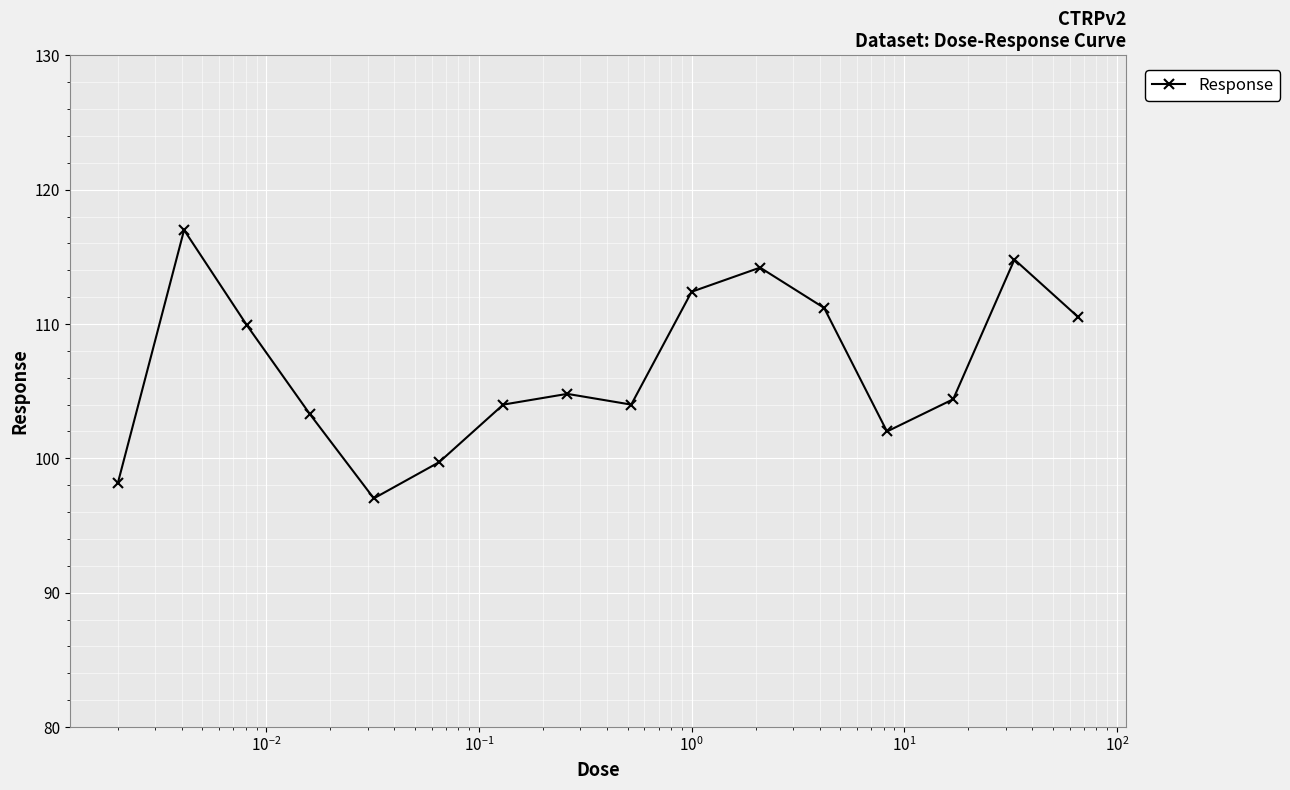

Reading right to left, list all the values displayed in this chart.

110.5	114.8	104.4	102.0	111.2	114.2	112.4	104.0	104.8	104.0	99.7	97.0	103.3	109.9	117.0	98.2